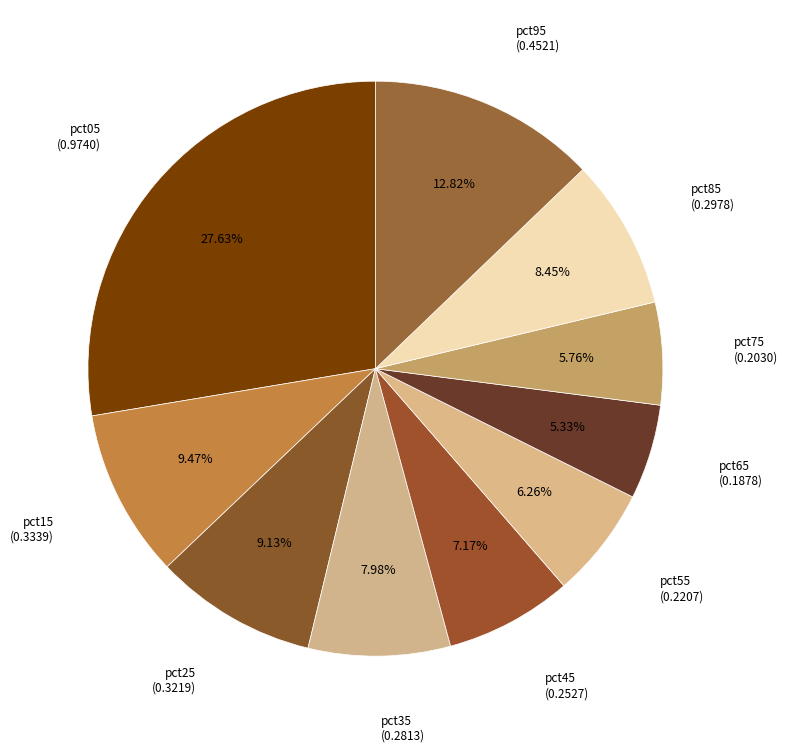

Is it true that pct85 is 23% of the pie?

False